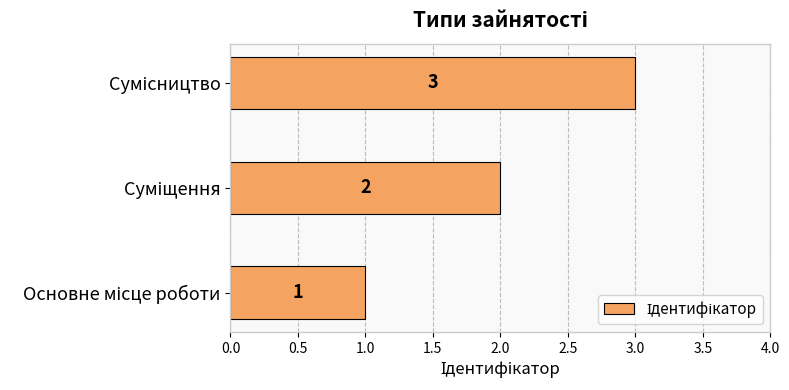

Count the values in the range 1 to 3.

3